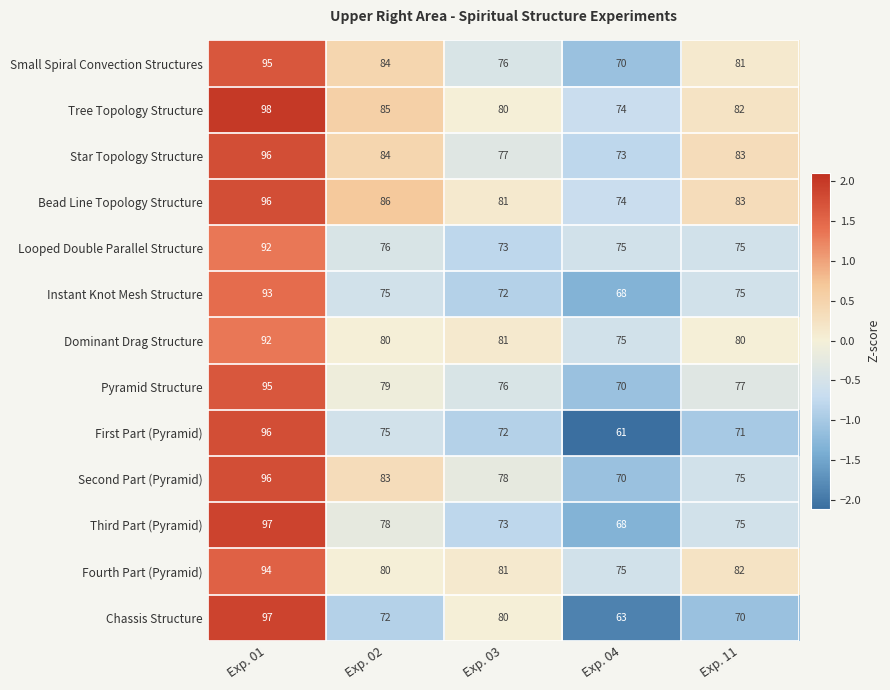

The value of Star Topology Structure at Exp. 04 is 73. True or false?

True